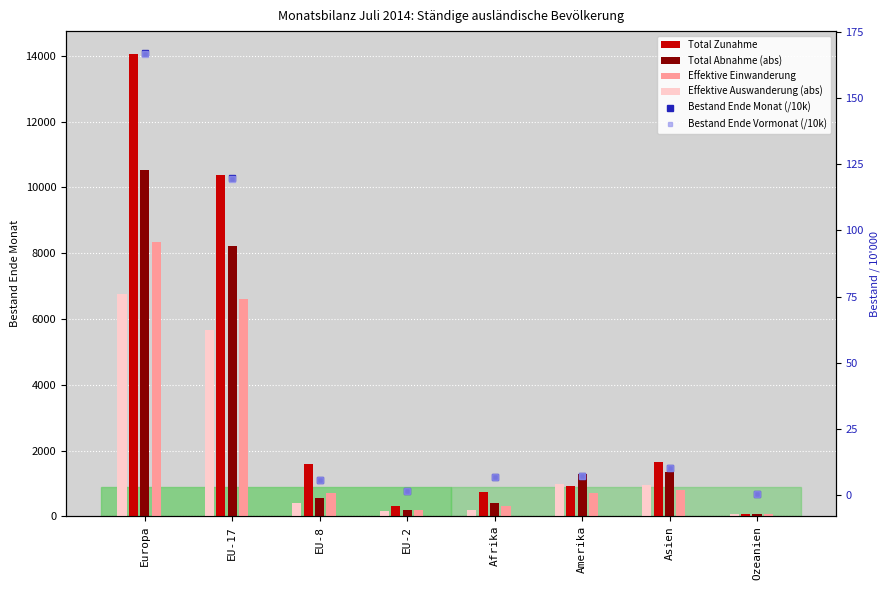

What value does the Total Abnahme (abs) series have at Ozeanien?

81.0